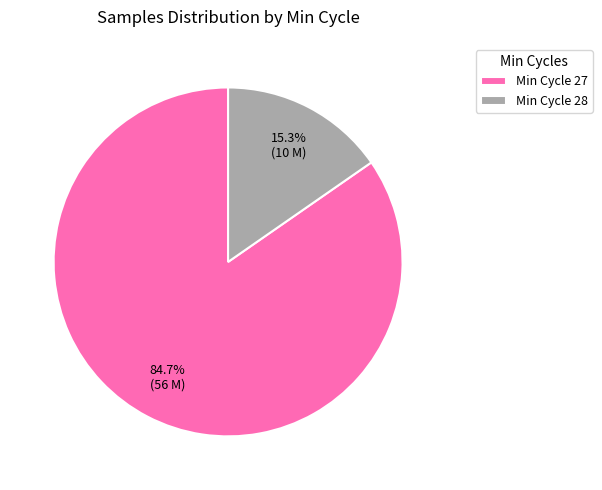

Between Min Cycle 27 and Min Cycle 28, which is larger?

Min Cycle 27